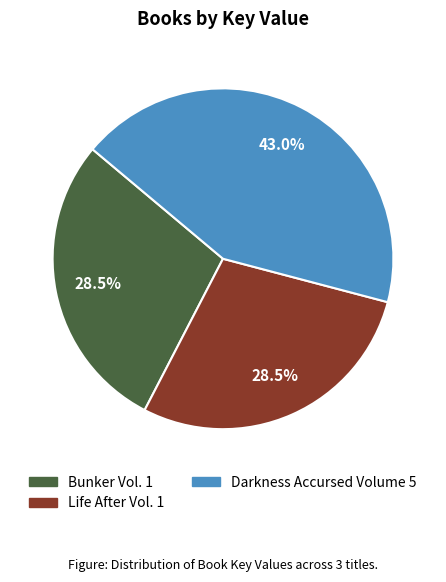

Is there any slice that represents more than half of the pie?

No